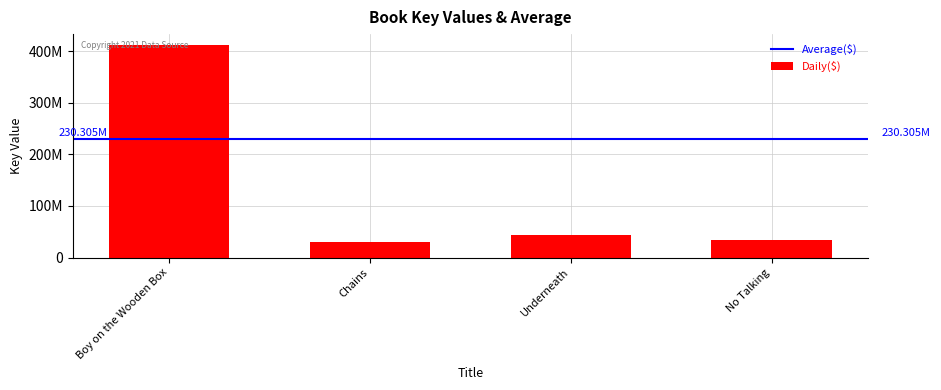

Which category has the highest value across all series?

Boy on the Wooden Box